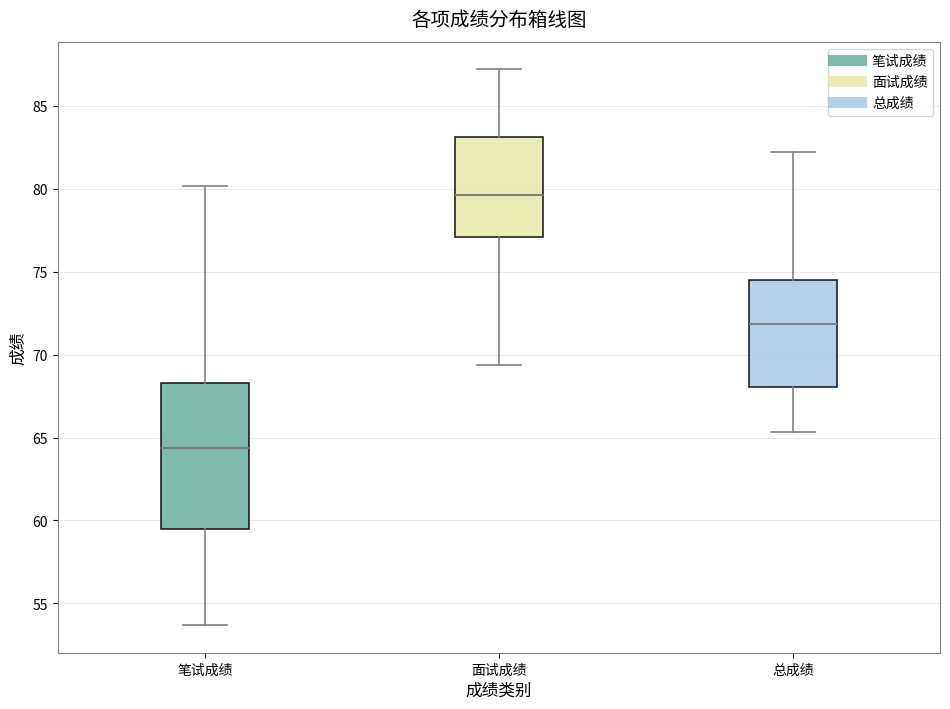

Which box's median line is the highest?

面试成绩